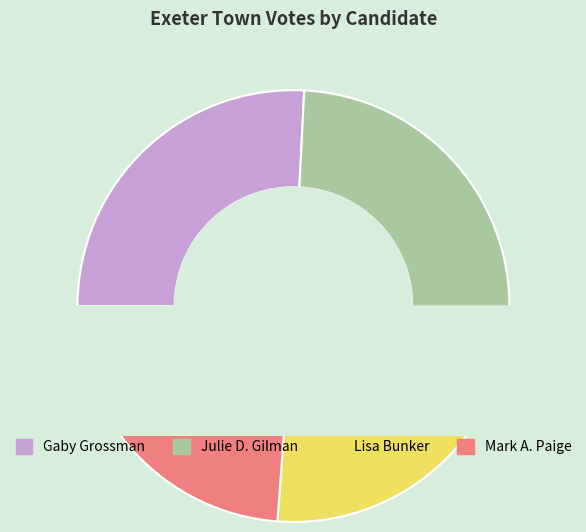

What is the ratio of the value at Mark A. Paige to the value at Gaby Grossman?

0.9